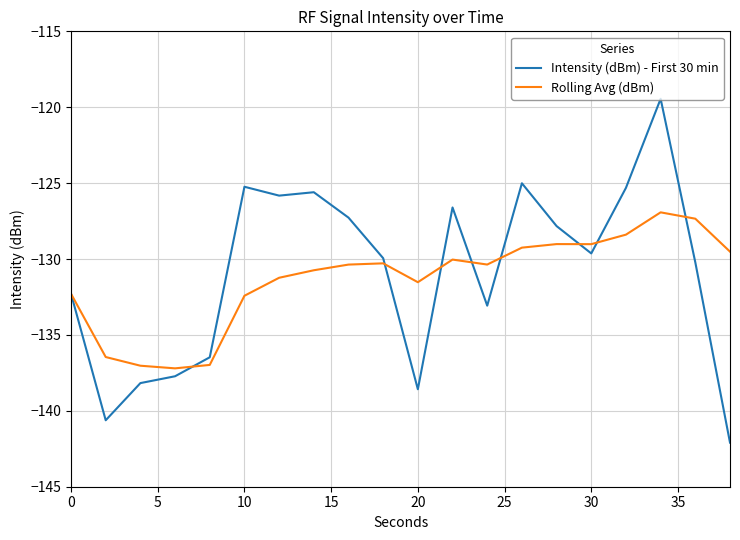

What is the greatest value displayed?

-119.4